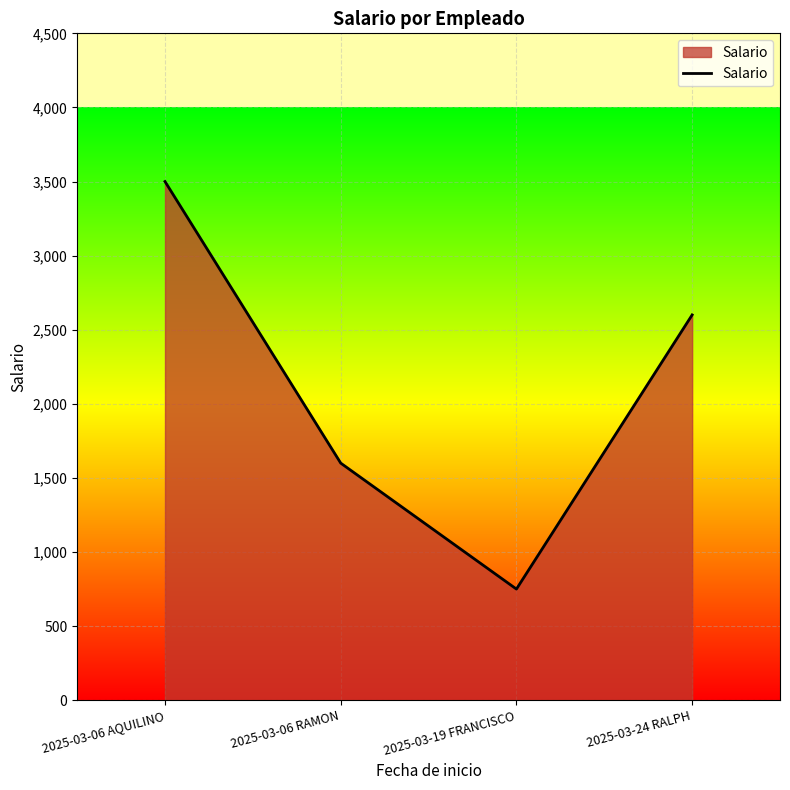

Which has a higher value, 2025-03-19 FRANCISCO or 2025-03-24 RALPH?

2025-03-24 RALPH